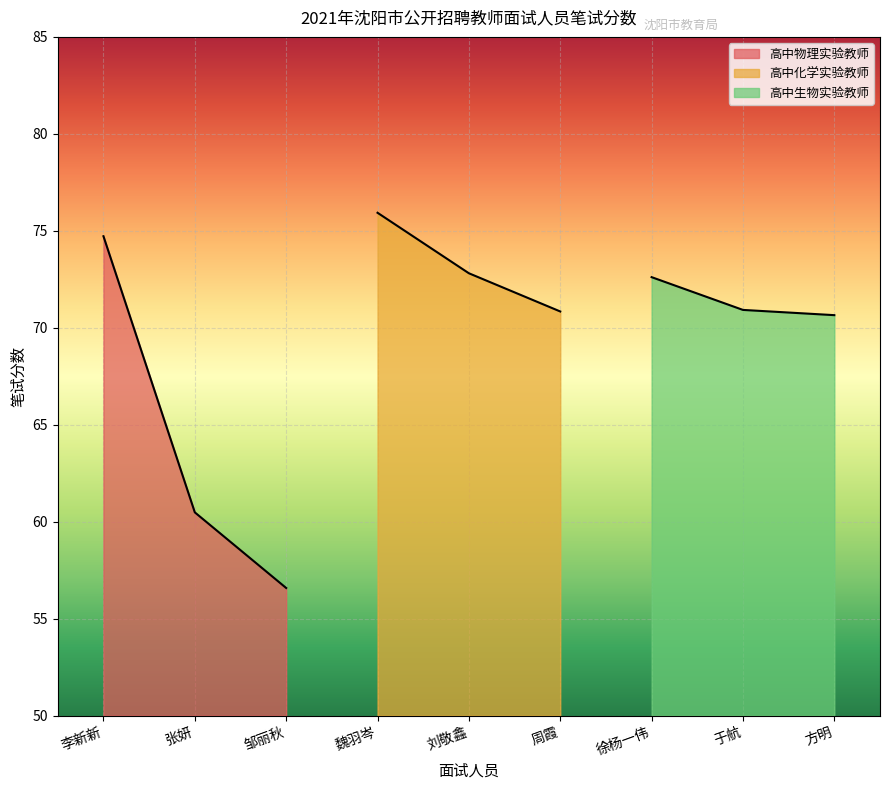

What is the sum of all 高中化学实验教师 values?

219.6